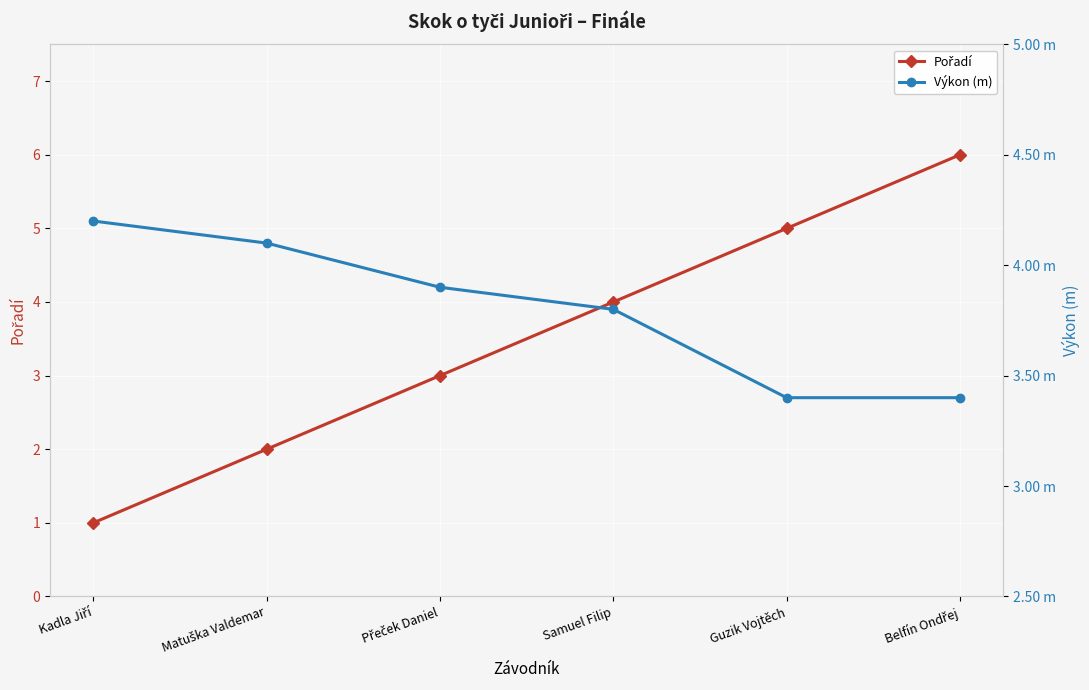

Which has a higher value, Matuška Valdemar or Belfín Ondřej?

Belfín Ondřej